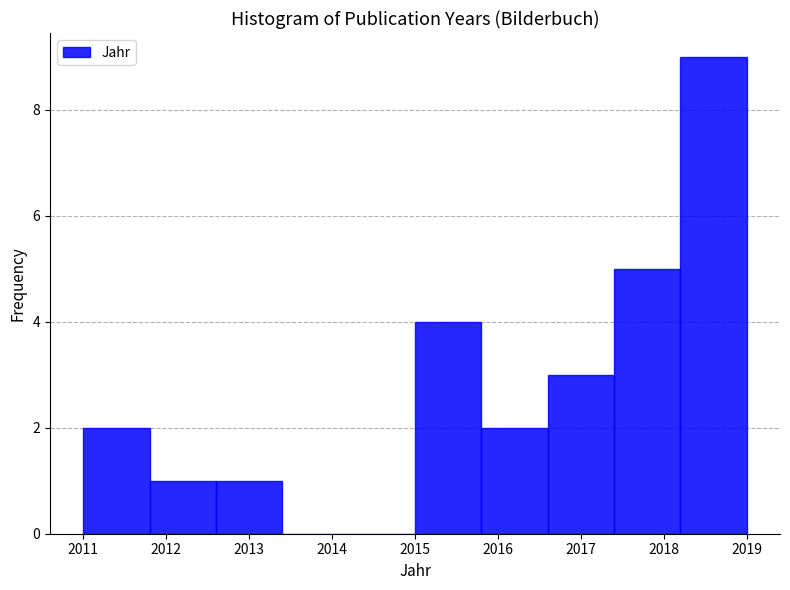

Over which range of the x-axis is the bar tallest?

2018.2 to 2019.0